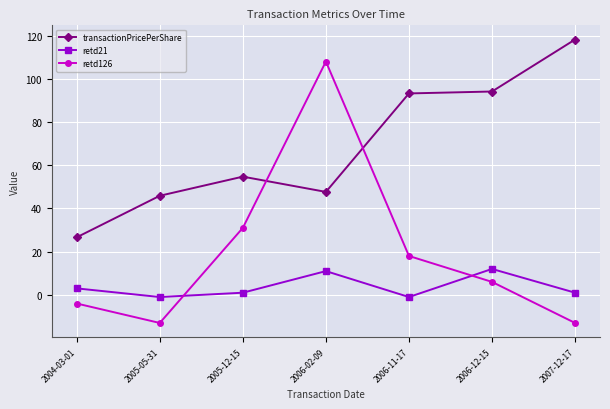

Reading left to right, list all the values displayed in this chart.

transactionPricePerShare: 26.6	45.9	54.7	47.7	93.2	94.1	118.2
retd21: 3.0	-1.0	1.0	11.0	-1.0	12.0	1.0
retd126: -4.0	-13.0	31.0	108.0	18.0	6.0	-13.0